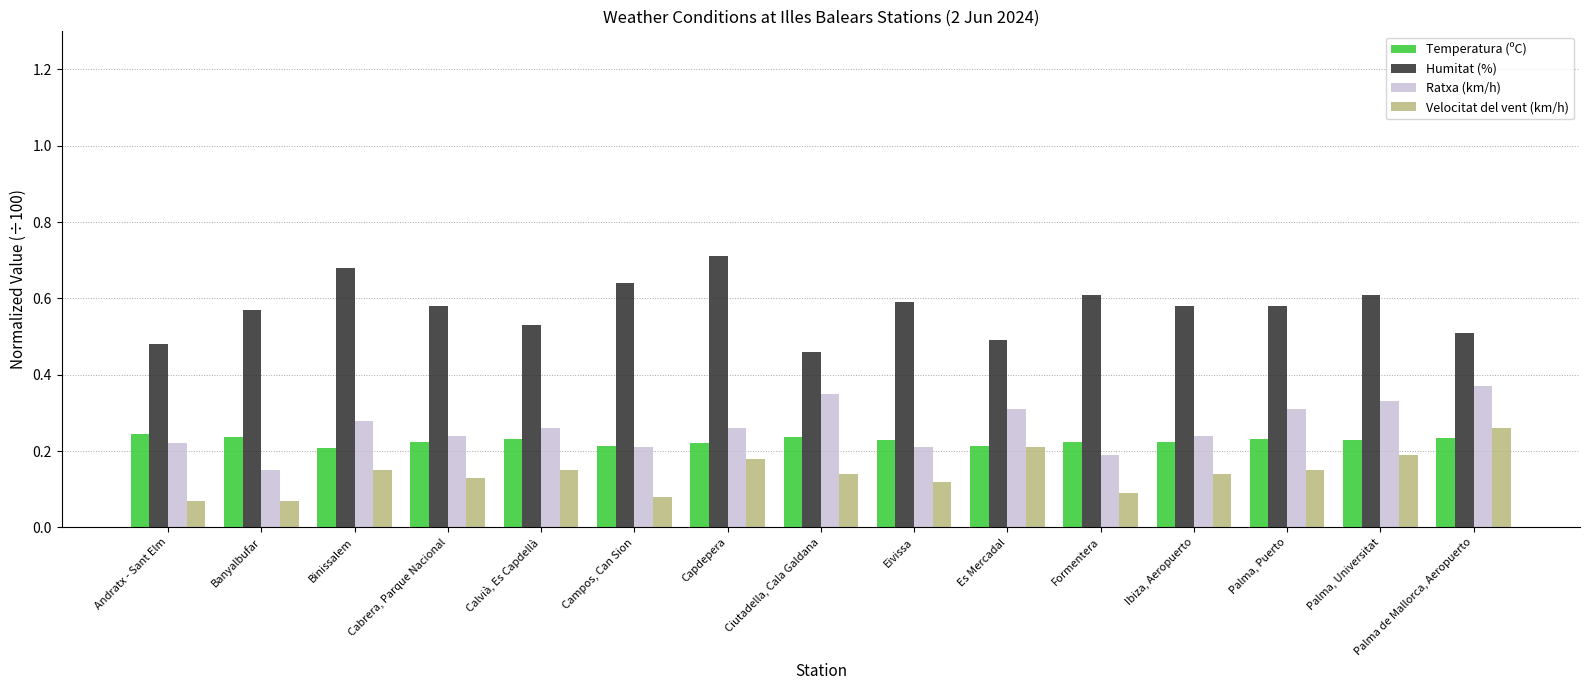

Between Binissalem and Es Mercadal, which series saw the biggest shift?

Humitat (%)